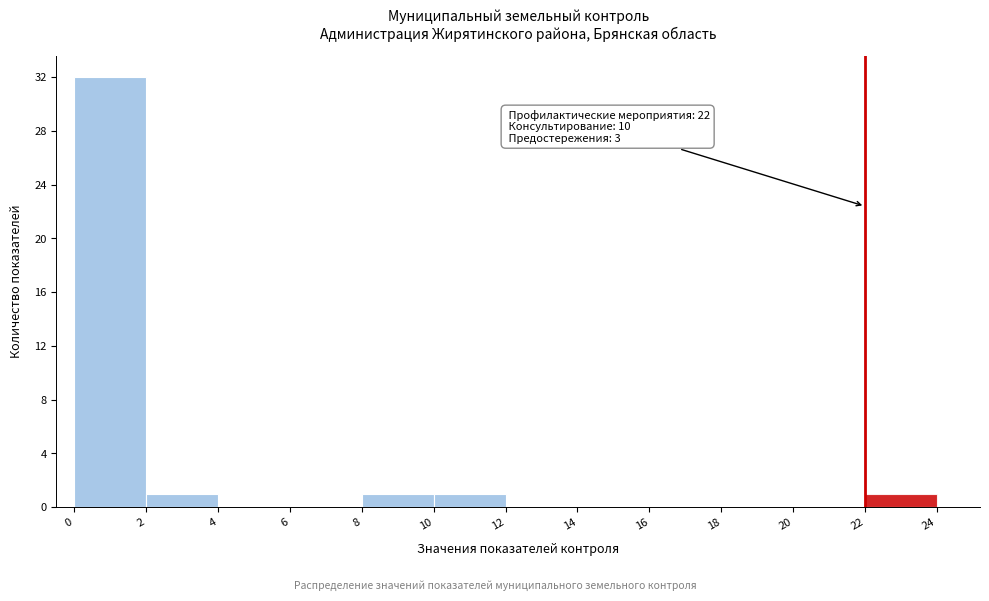

Which range on the x-axis has the tallest bar?

0 to 2